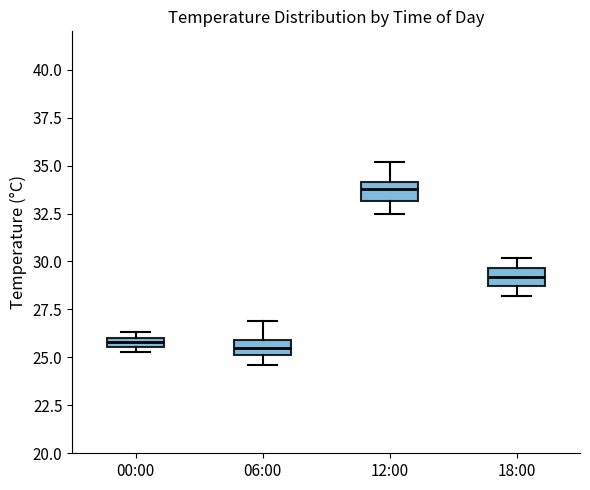

Where is the lower edge of the box for 00:00 on the y-axis? The values are not printed on the chart, so give them approximately, as read against the axis.

25.5